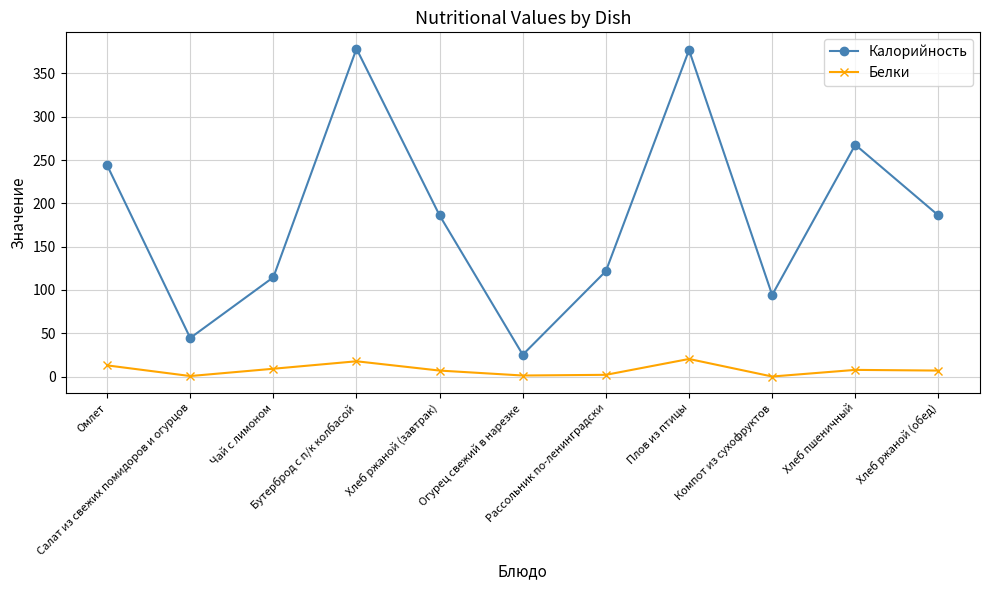

What is the difference between the maximum and minimum values in the Калорийность series?

353.3